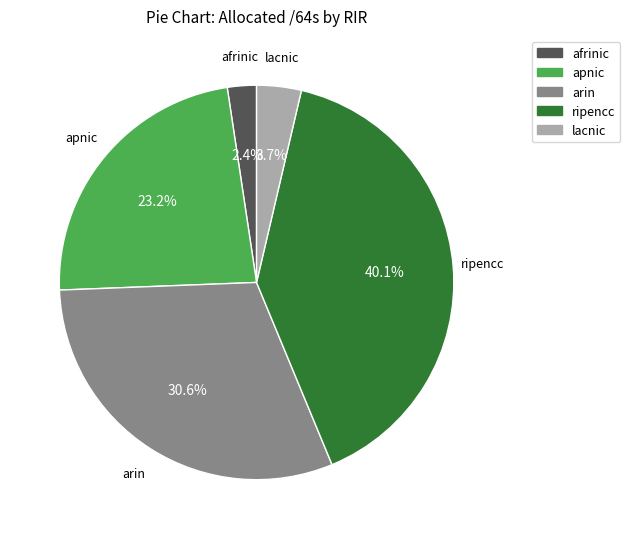

To the nearest percent, what is the average slice percentage?

20%